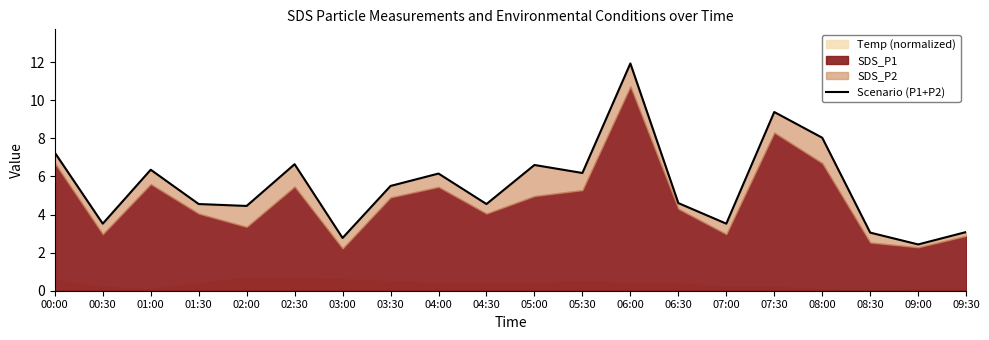

Reading right to left, transcribe all the data shown in this chart.

09:30=3.1	09:00=2.4	08:30=3.0	08:00=8.0	07:30=9.4	07:00=3.5	06:30=4.6	06:00=11.9	05:30=6.2	05:00=6.6	04:30=4.5	04:00=6.2	03:30=5.5	03:00=2.8	02:30=6.6	02:00=4.5	01:30=4.5	01:00=6.3	00:30=3.5	00:00=7.2